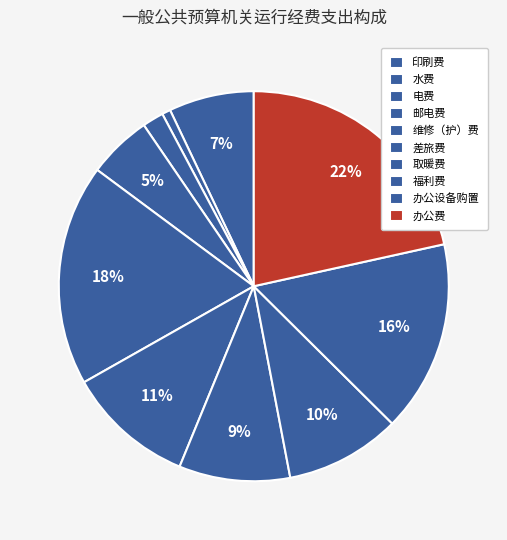

How many slices are in this pie chart?

10